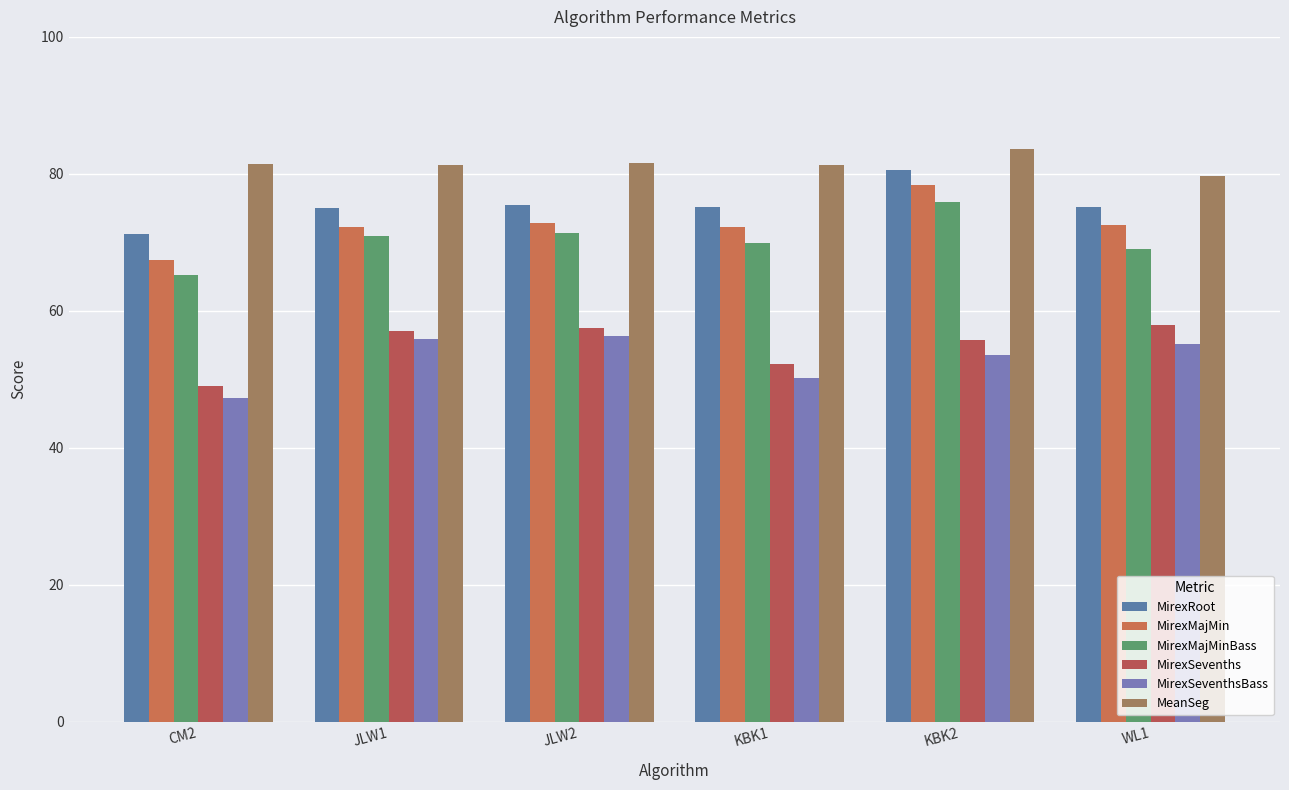

At how many categories does at least one series exceed 48?

6